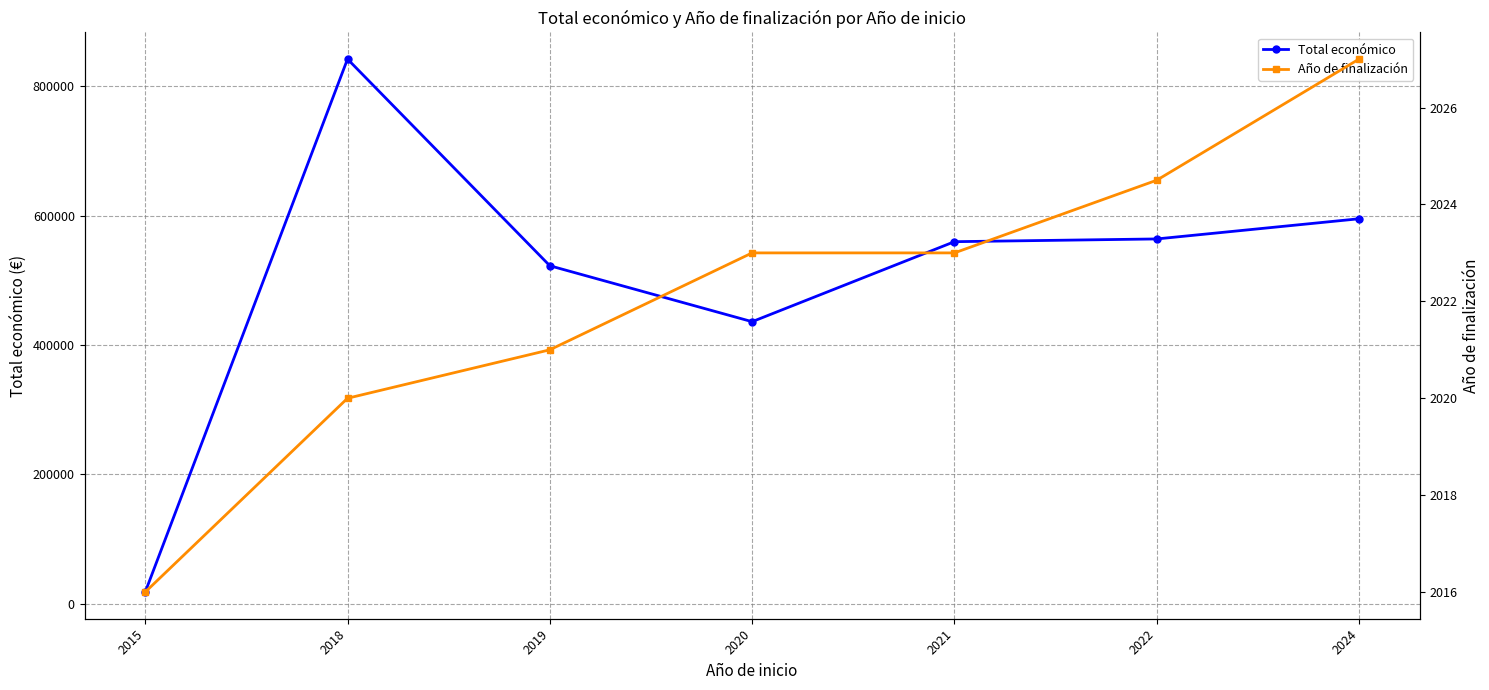

At how many categories does at least one series exceed 86936?

6